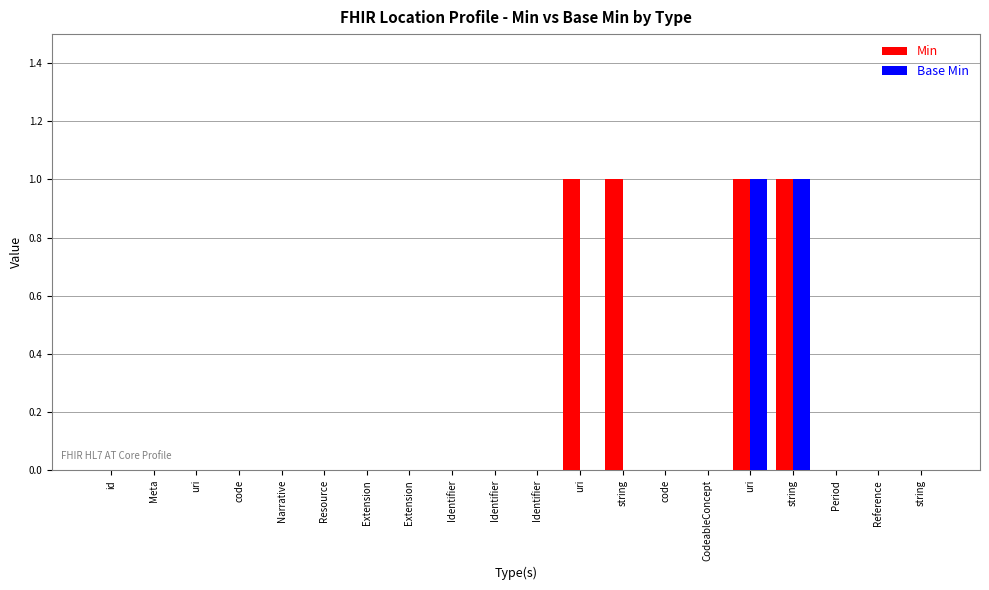

What is the label of the 18th bar from the right?

uri